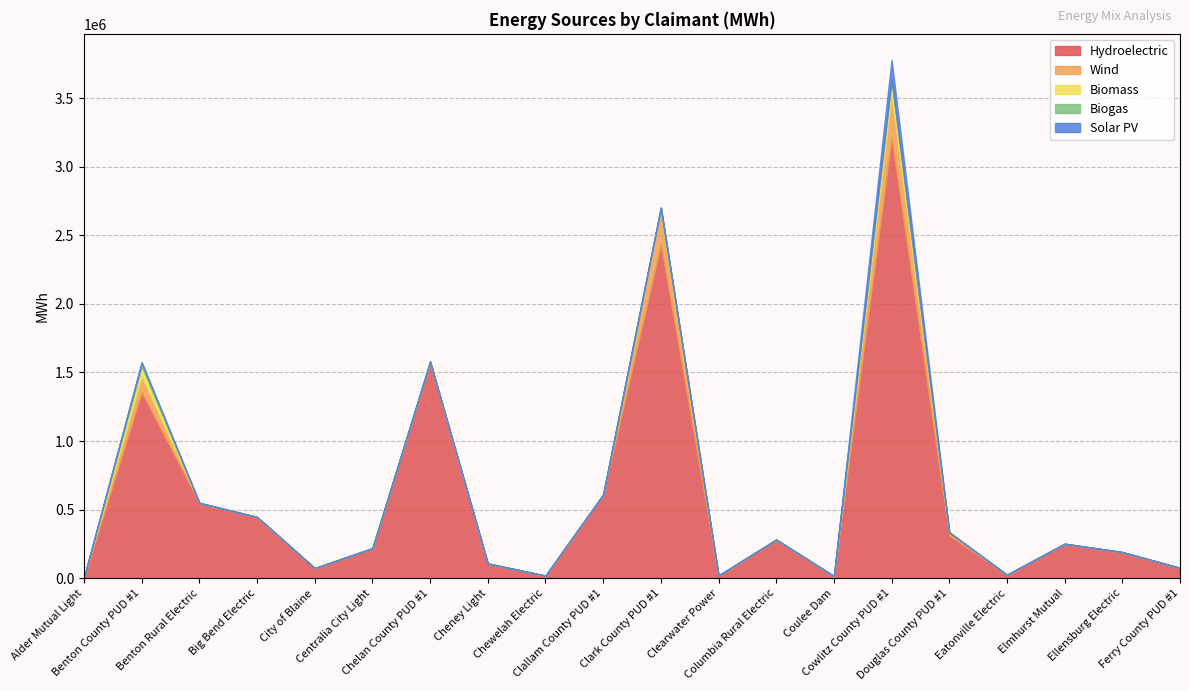

What is the sum of all Biogas values?

32128